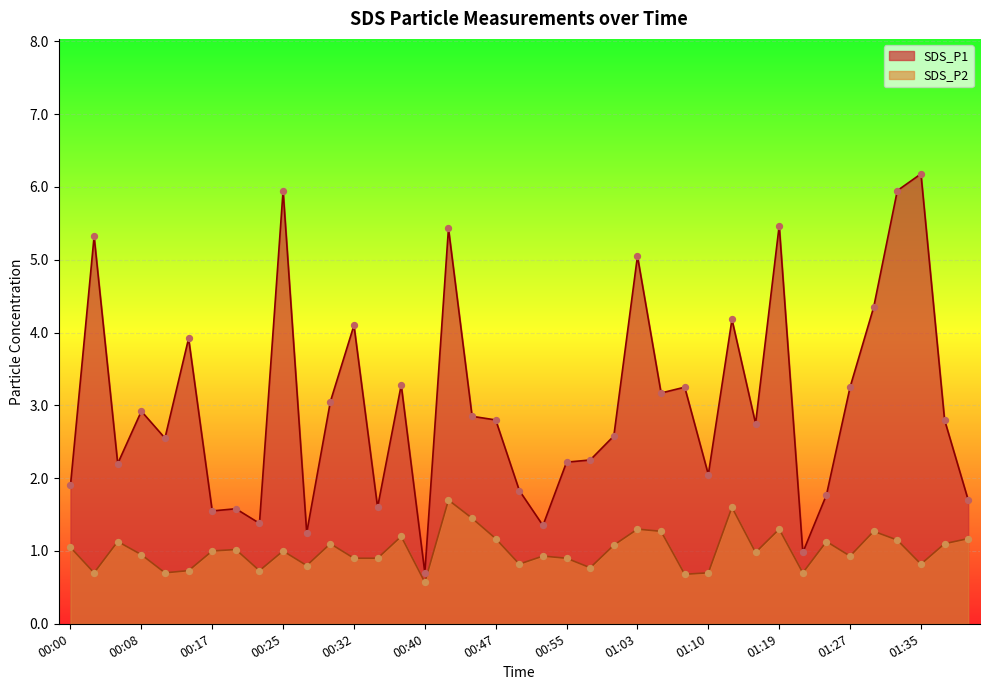

Which series reaches the minimum Y coordinate?

SDS_P2